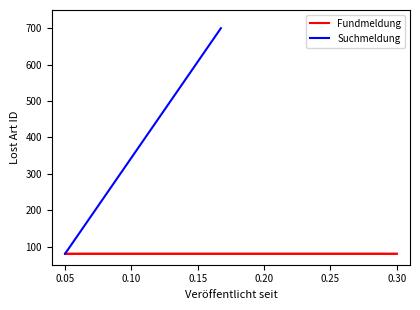

Does the chart display data point markers on the line(s)?

No